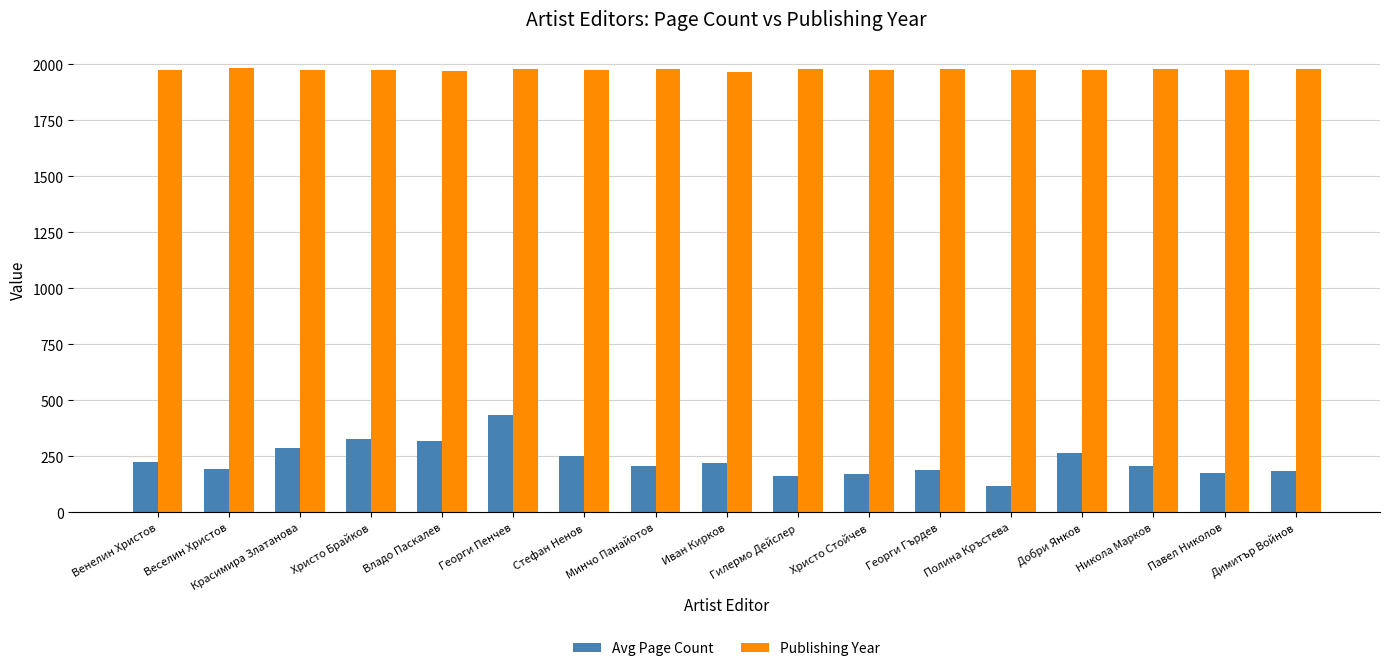

What is the approximate value of Avg Page Count at Христо Стойчев, to the nearest 50?

150